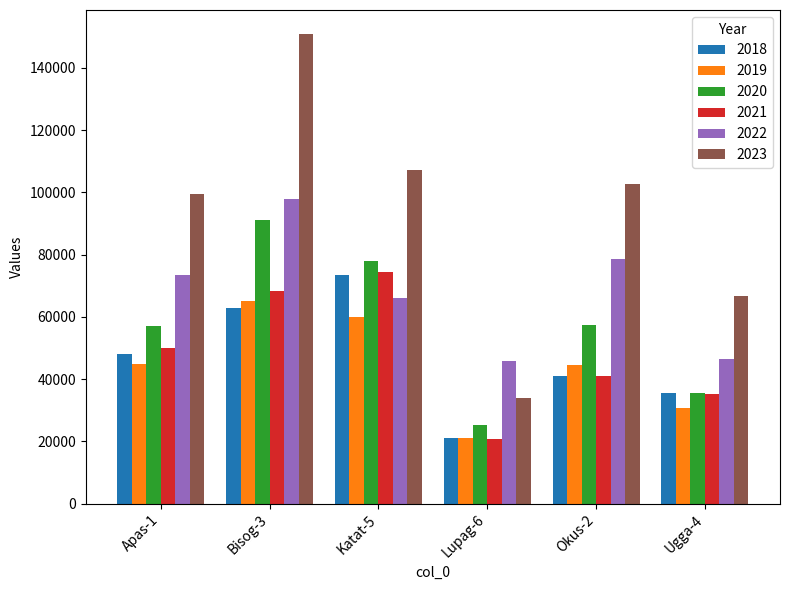

What is the average value of the 2023 series?

93524.9